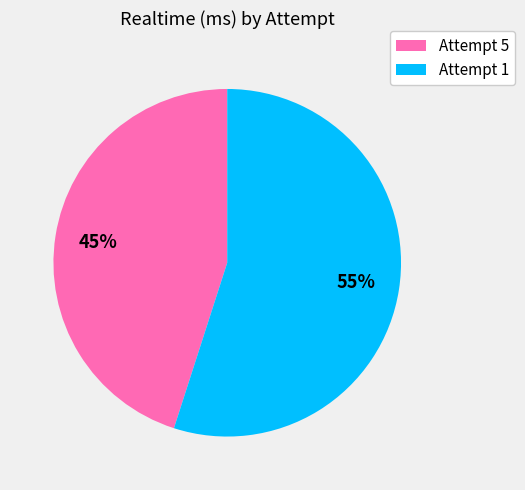

How many segments does this pie chart have?

2